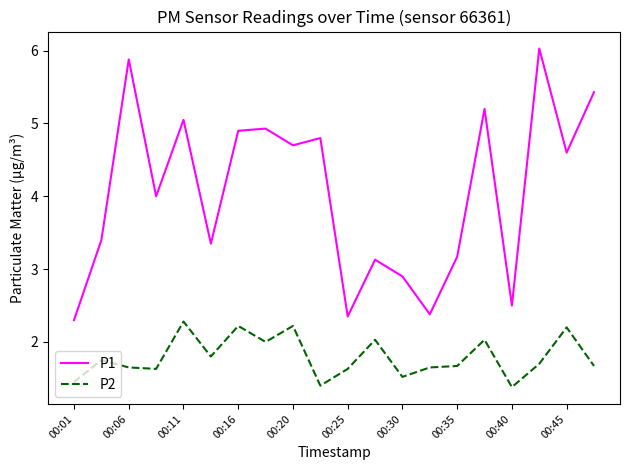

List the series in order of their overall mean, highest first.

P1, P2